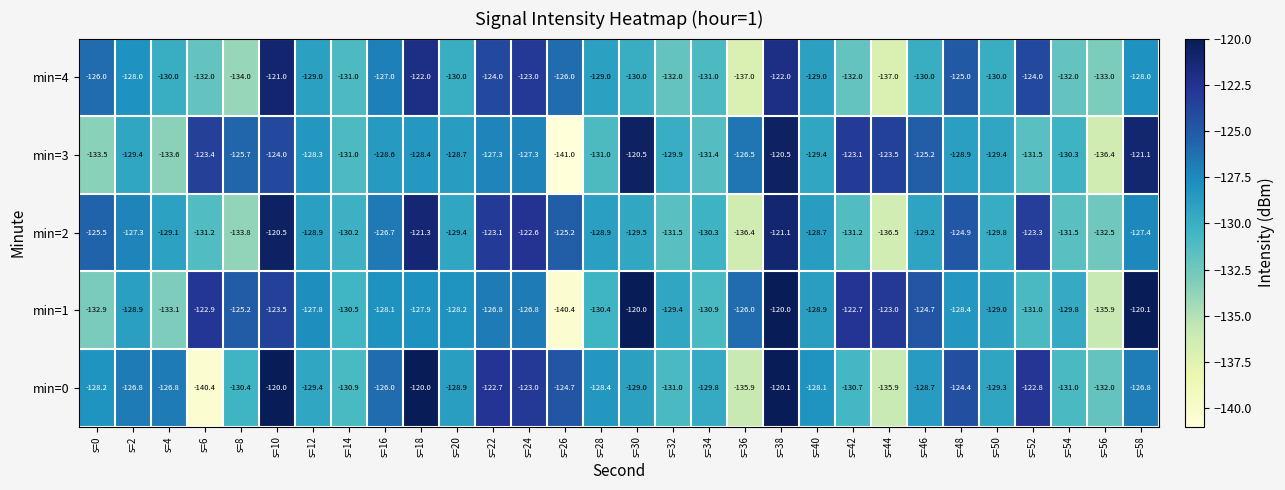

At which category is the sum across all series the highest?

s=38